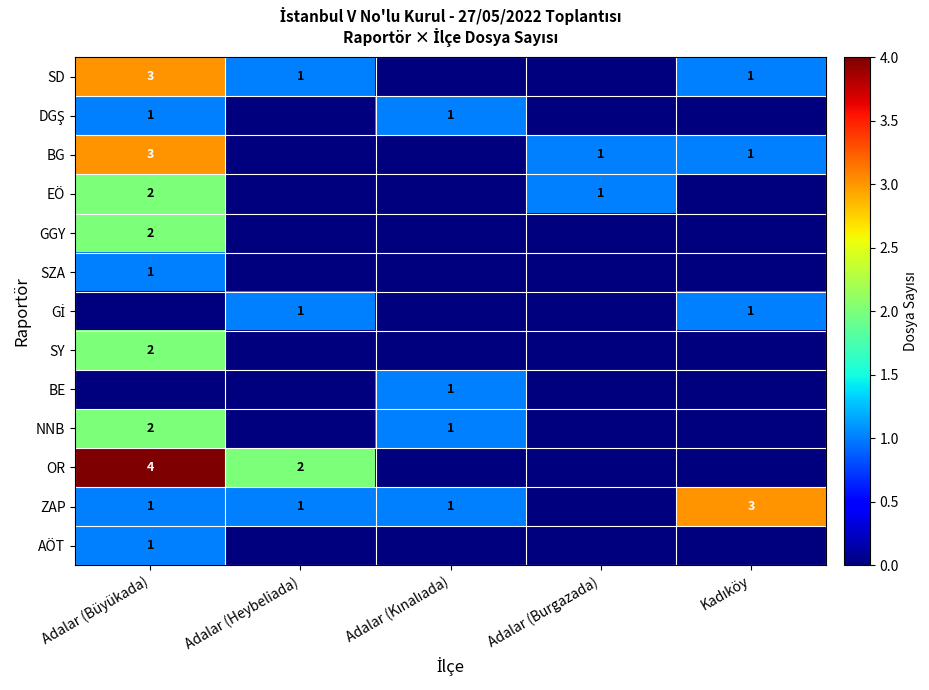

True or false: SY has a value of 2 at Adalar (Büyükada).

True